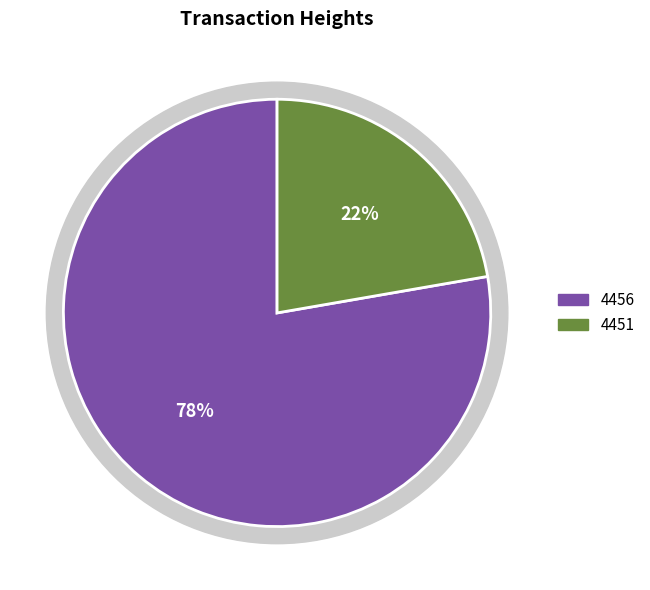

How much of the chart is everything except 4451?

77.7%